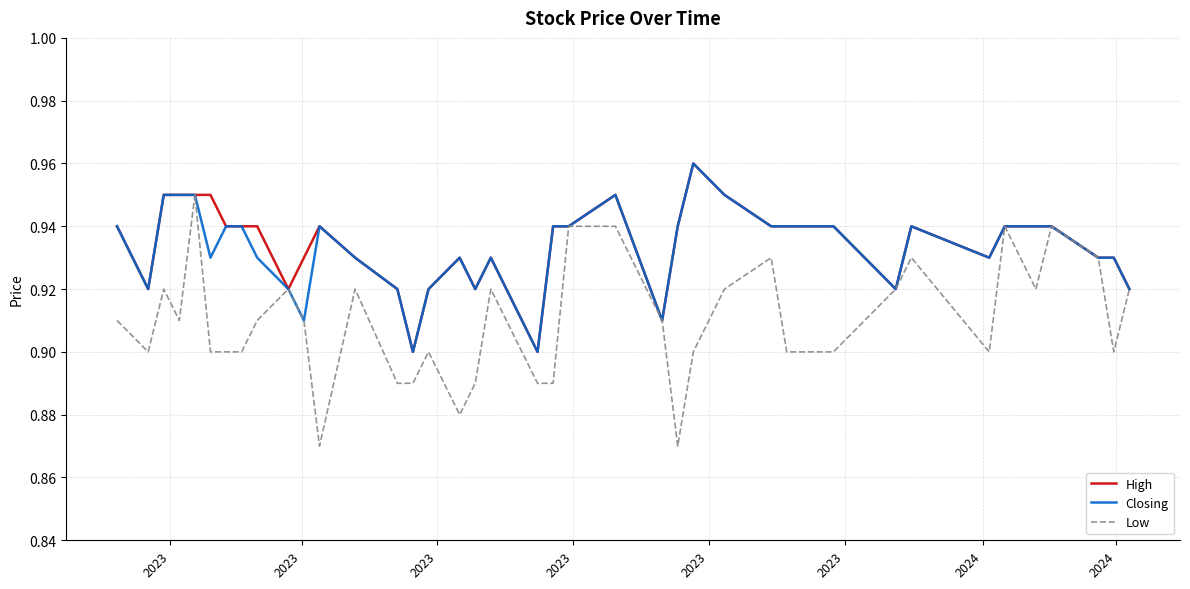

Which series has the widest spread of values?

Low